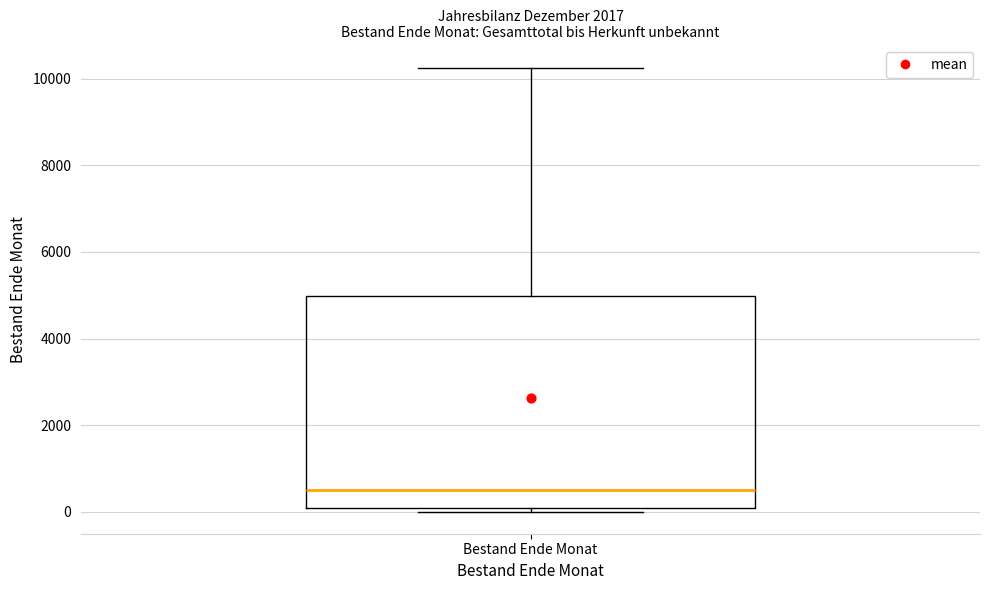

Transcribe this box plot: give where the median line is, the range the box spans, and where the two whiskers end, as read against the y-axis. The values are not printed on the chart, so give them approximately, as read against the axis.

median 400, box 0 to 5000, whiskers 0 (just below the box's lower edge) to 10200